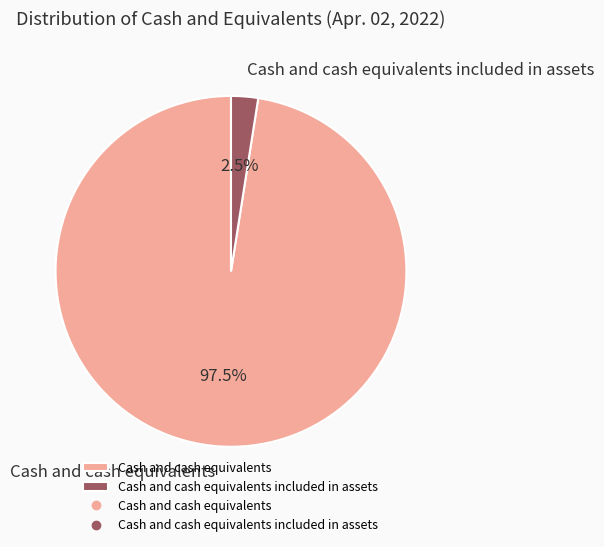

Rank the categories by value from lowest to highest.

Cash and cash equivalents included in assets, Cash and cash equivalents